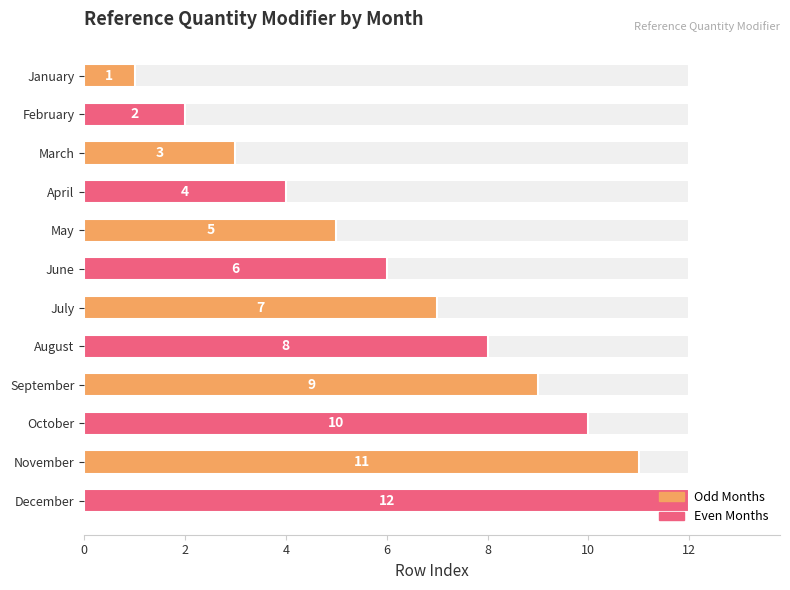

Are the bars grouped side by side (vs. stacked)?

No